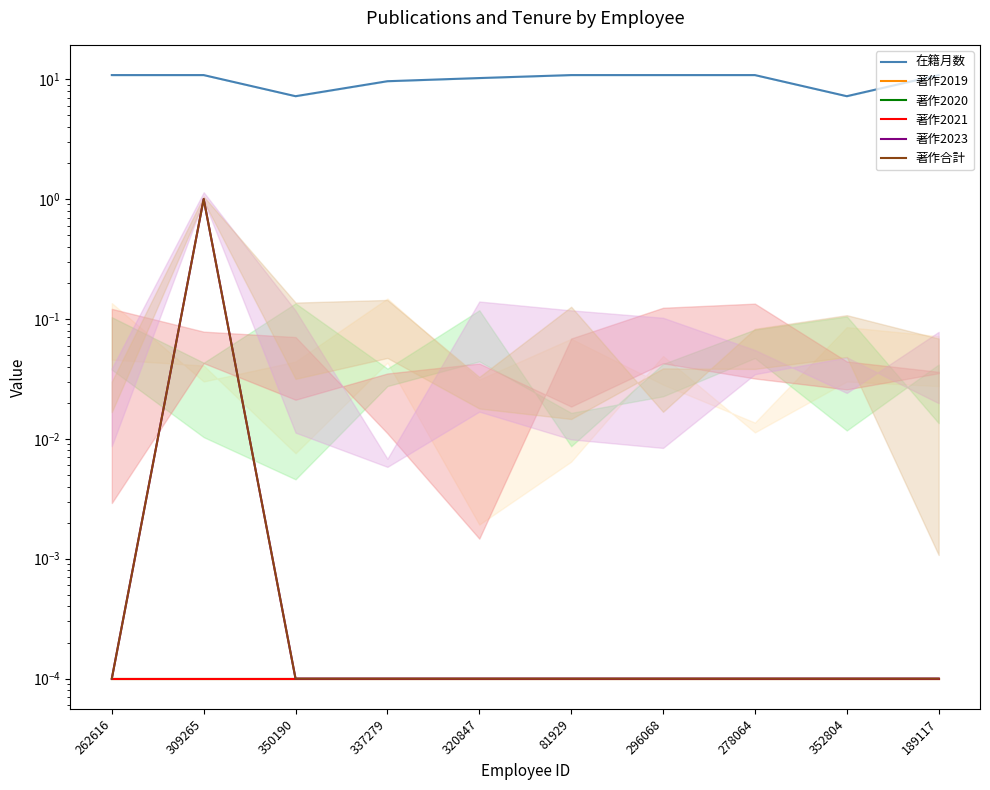

Which series has the widest spread of values?

在籍月数